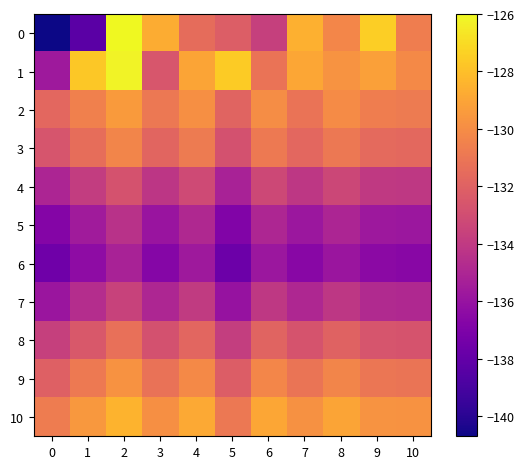

Which label corresponds to the largest value in the chart?

2